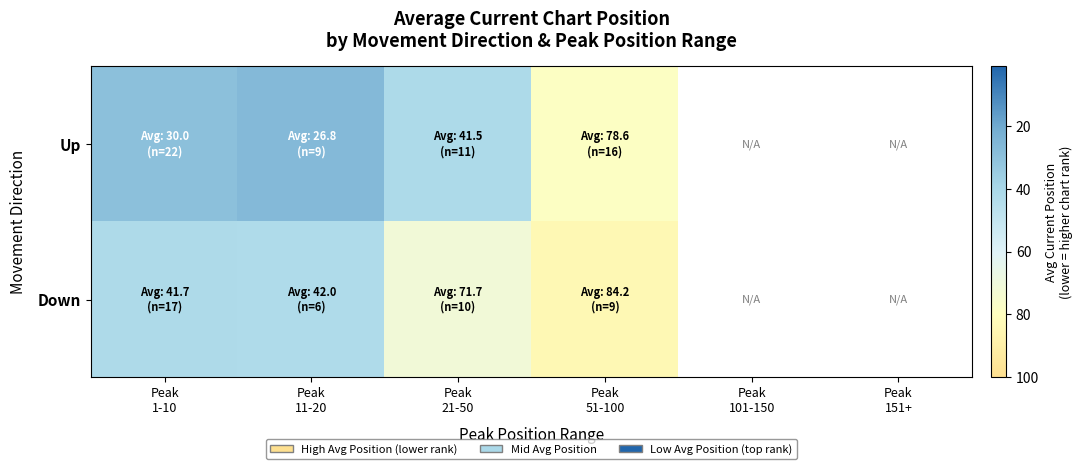

At which label does Down first exceed 84?

Peak 51-100